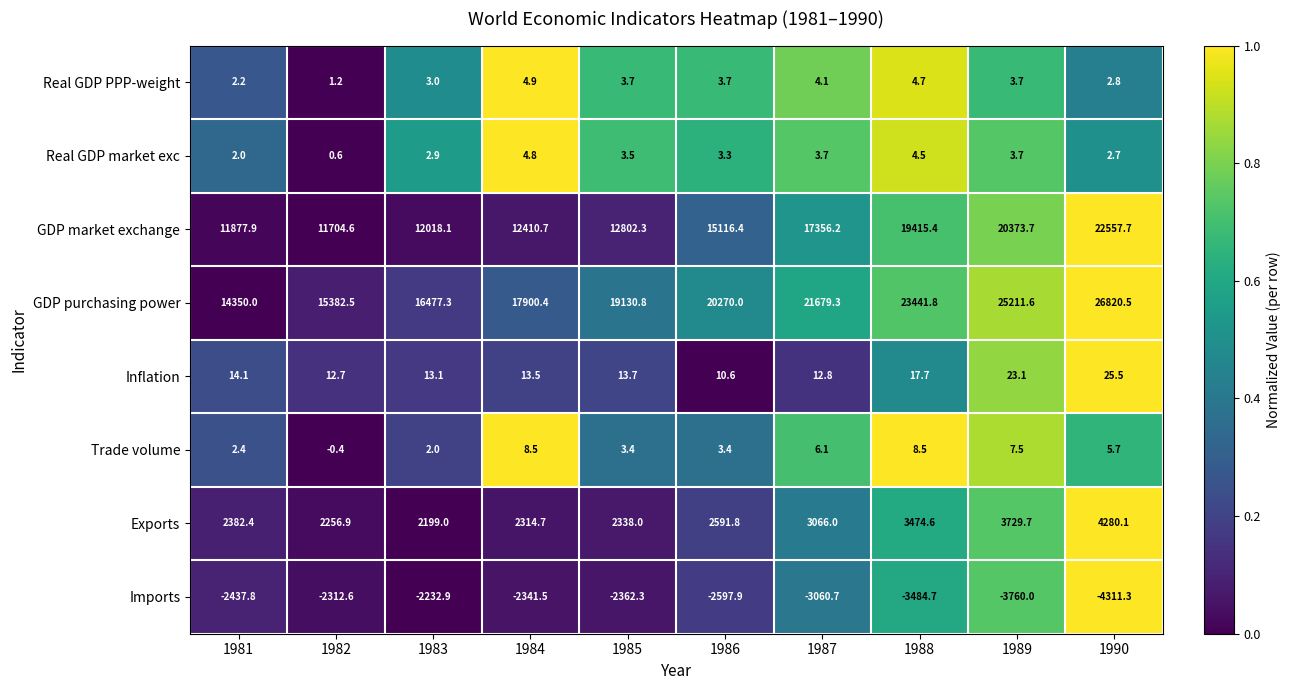

Rank the series by their maximum value, from highest to lowest.

GDP purchasing power, GDP market exchange, Exports, Inflation, Trade volume, Real GDP PPP-weight, Real GDP market exc, Imports